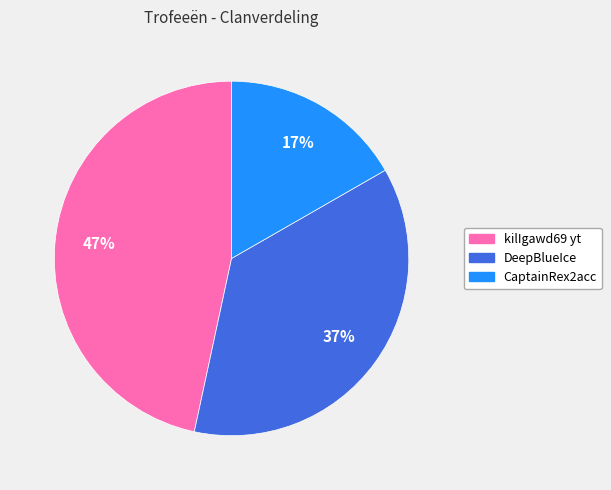

To the nearest percent, what is the difference between the largest and smallest slice percentages?

30%